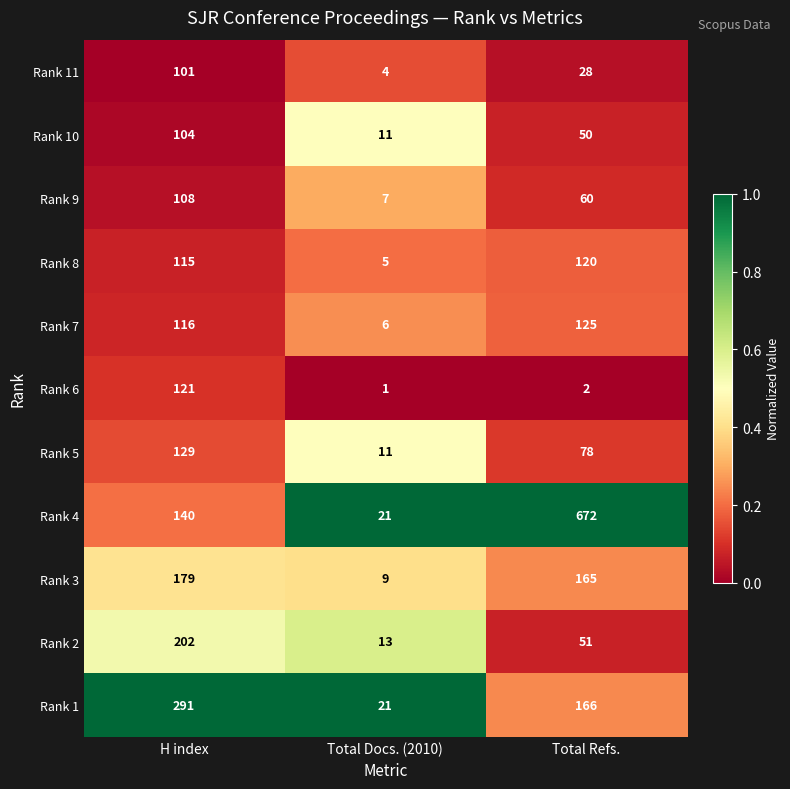

What is the total value across all series at Total Docs. (2010)?

109